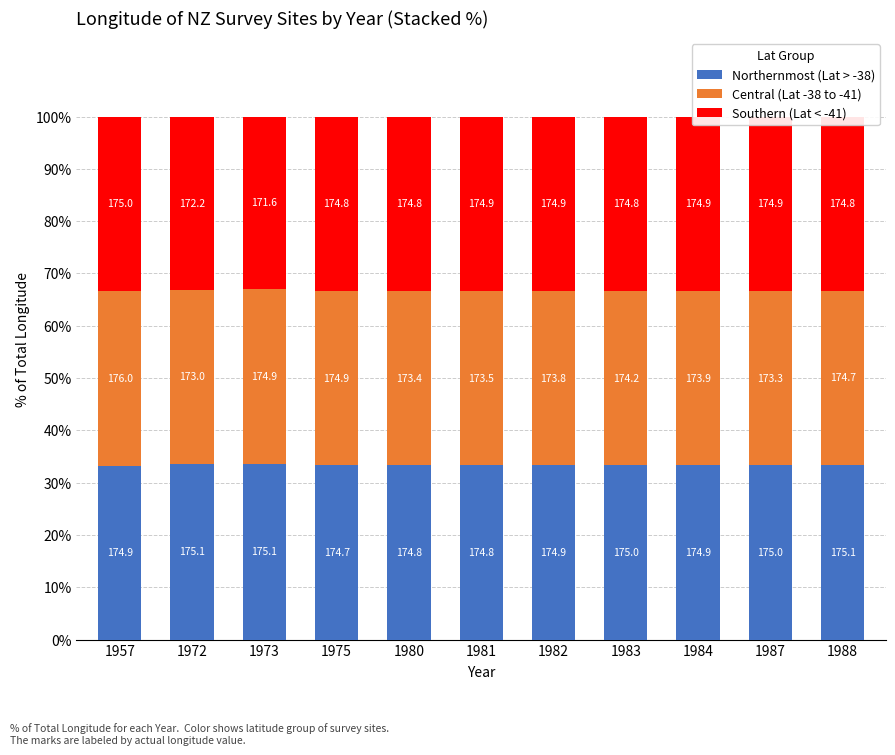

List the series in order of their overall mean, lowest first.

Central (Lat -38 to -41), Southern (Lat < -41), Northernmost (Lat > -38)